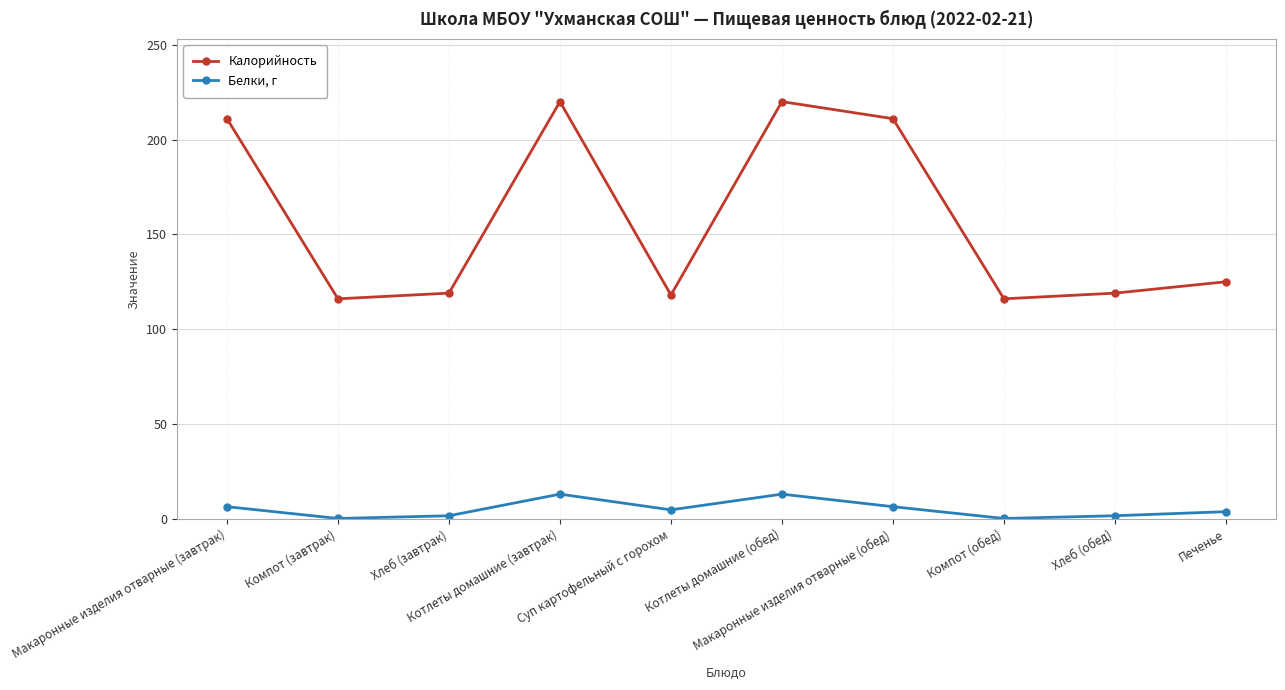

Which series changed the most between Котлеты домашние (обед) and Печенье?

Калорийность